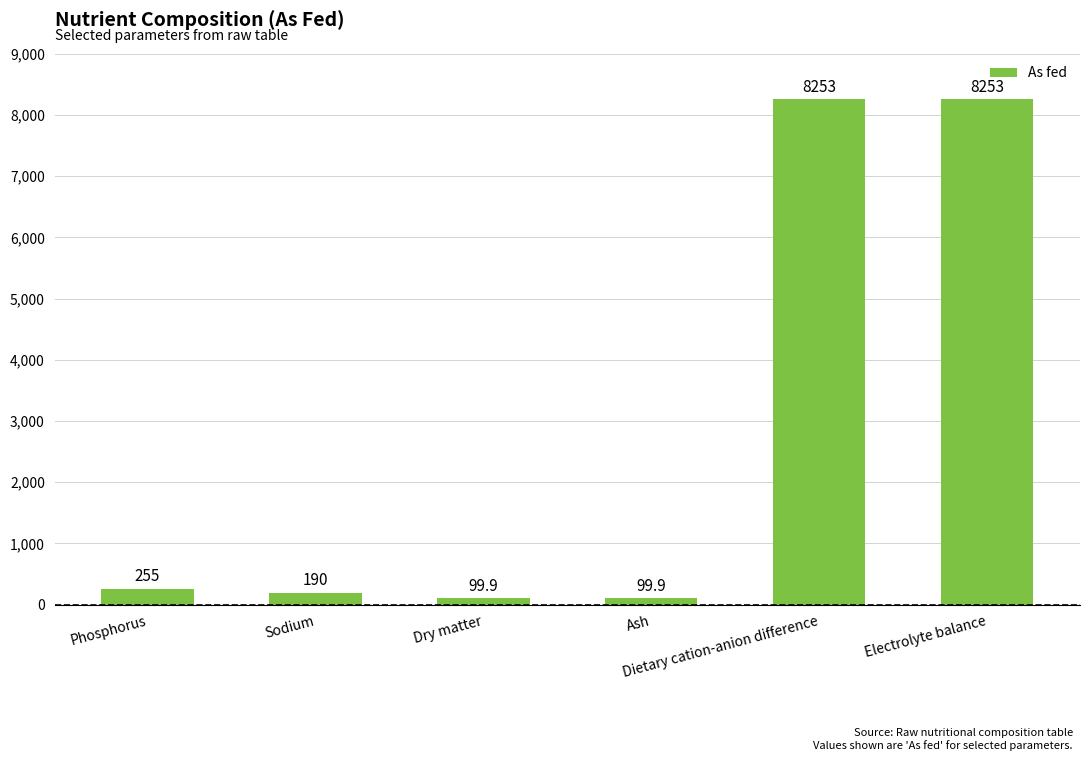

What is the sum of all values?

17150.8